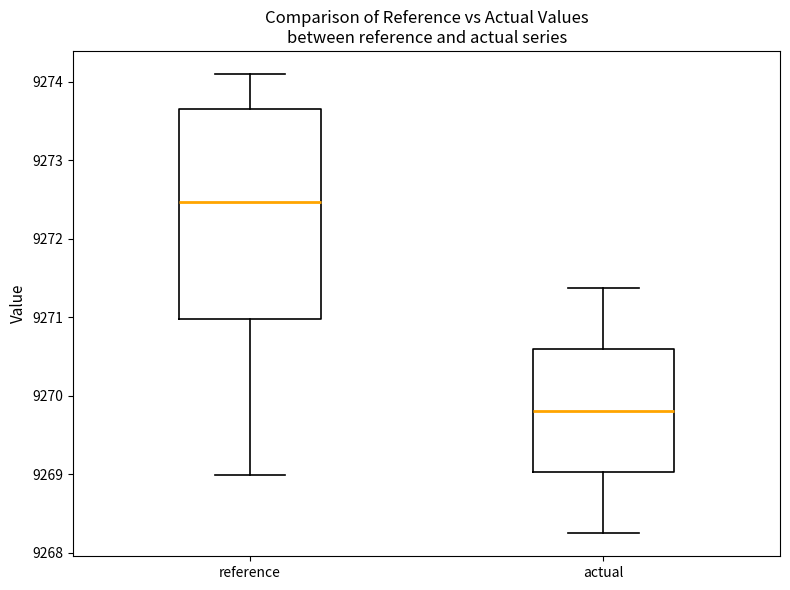

Reading left to right, read every box against the y-axis: the position of its median line, the range the box covers, and the ends of its whiskers. The values are not printed on the chart, so give them approximately, as read against the axis.

reference: median 9272.5, box 9271.0 to 9273.6, whiskers 9269.0 to 9274.1
actual: median 9269.8, box 9269.0 to 9270.6, whiskers 9268.2 to 9271.4